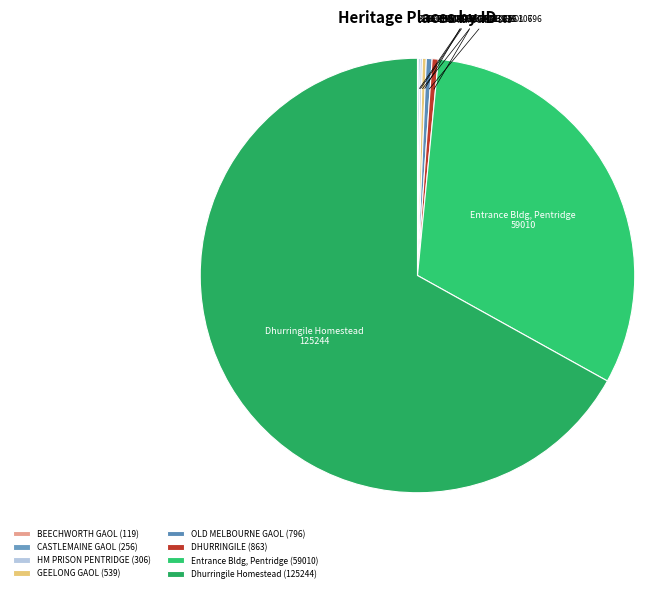

Which slice is the largest?

Dhurringile Homestead